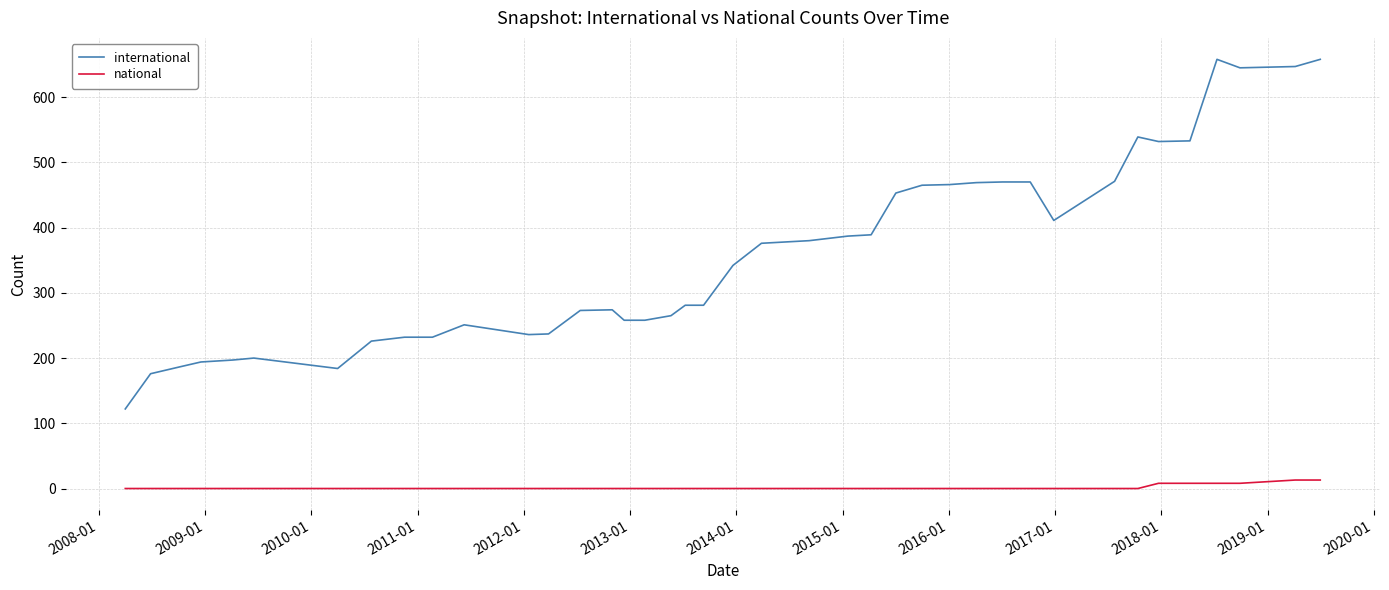

What is the difference between the maximum and minimum values in the international series?

536